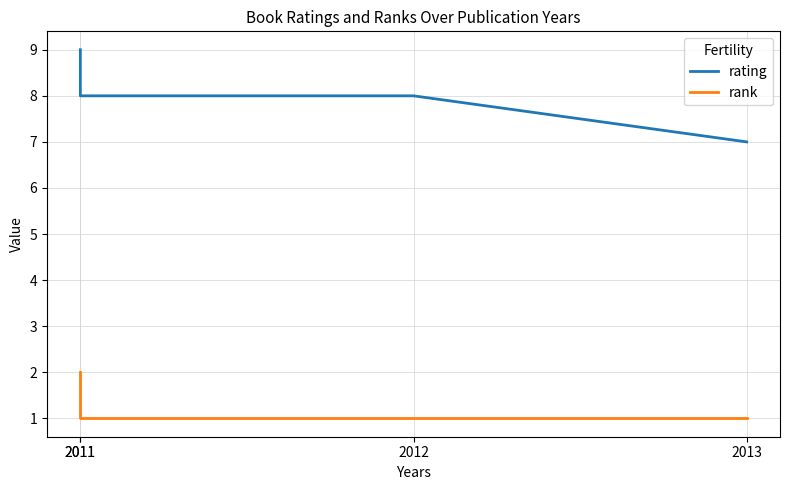

True or false: rank and rating cross at least once.

False